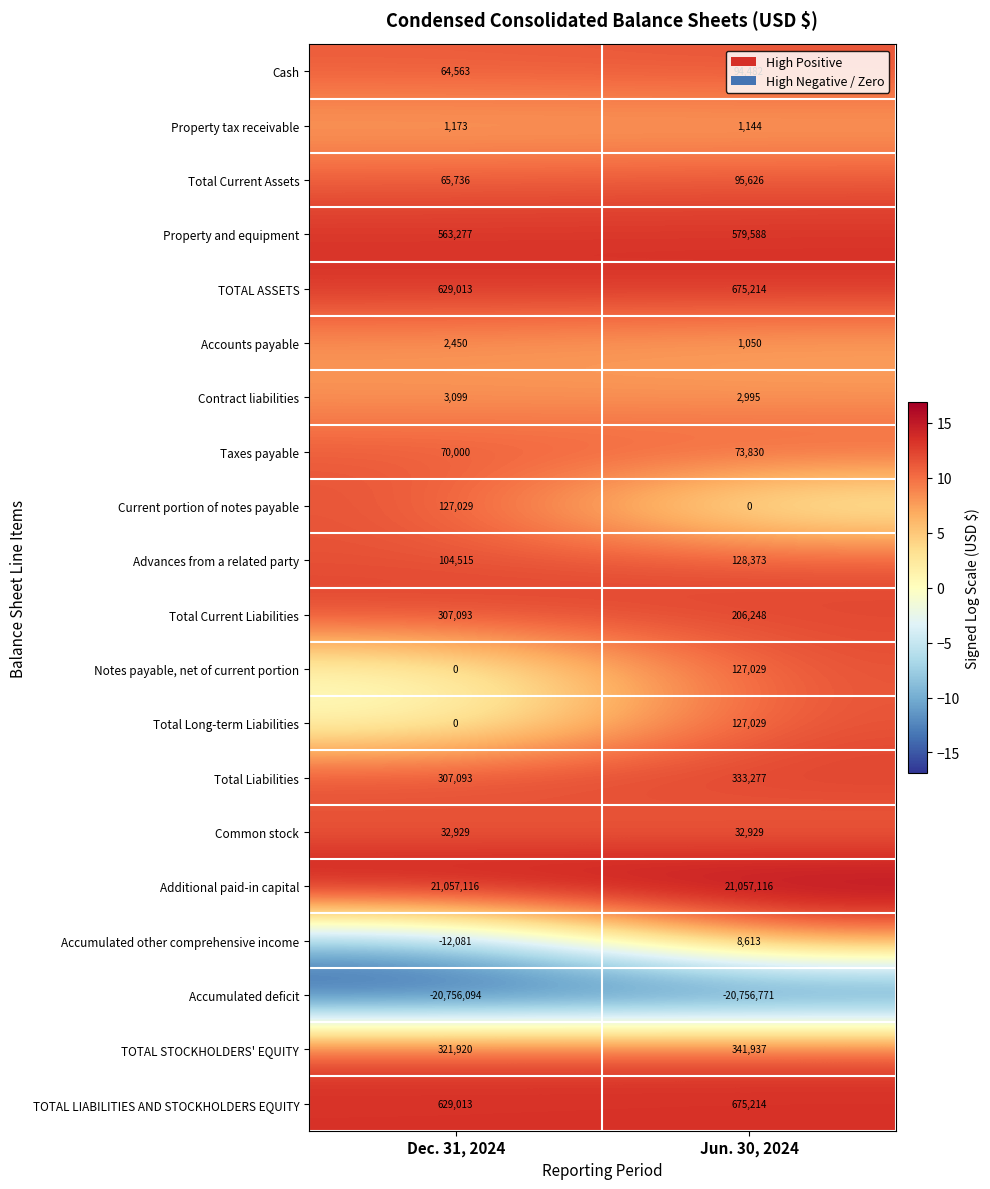

At which category is the sum across all series the highest?

Jun. 30, 2024